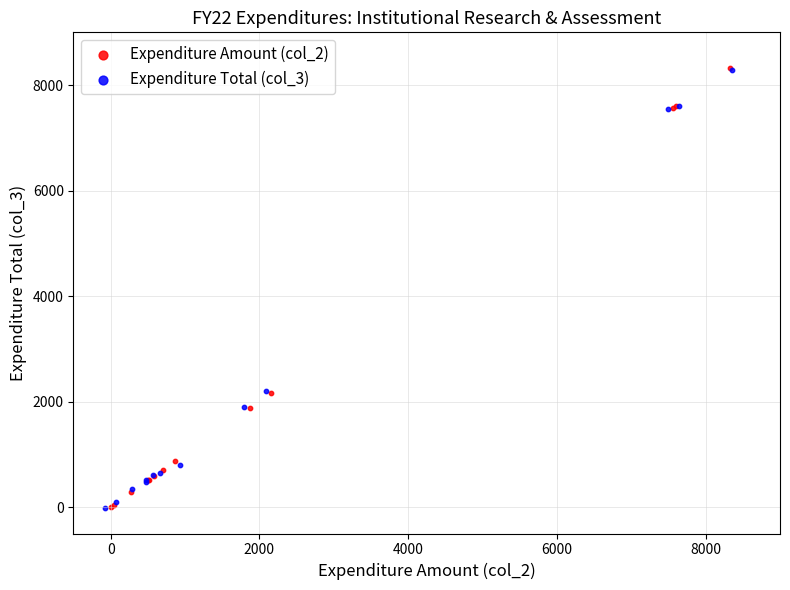

Which series has the largest Y range (max minus min)?

Expenditure Amount (col_2)